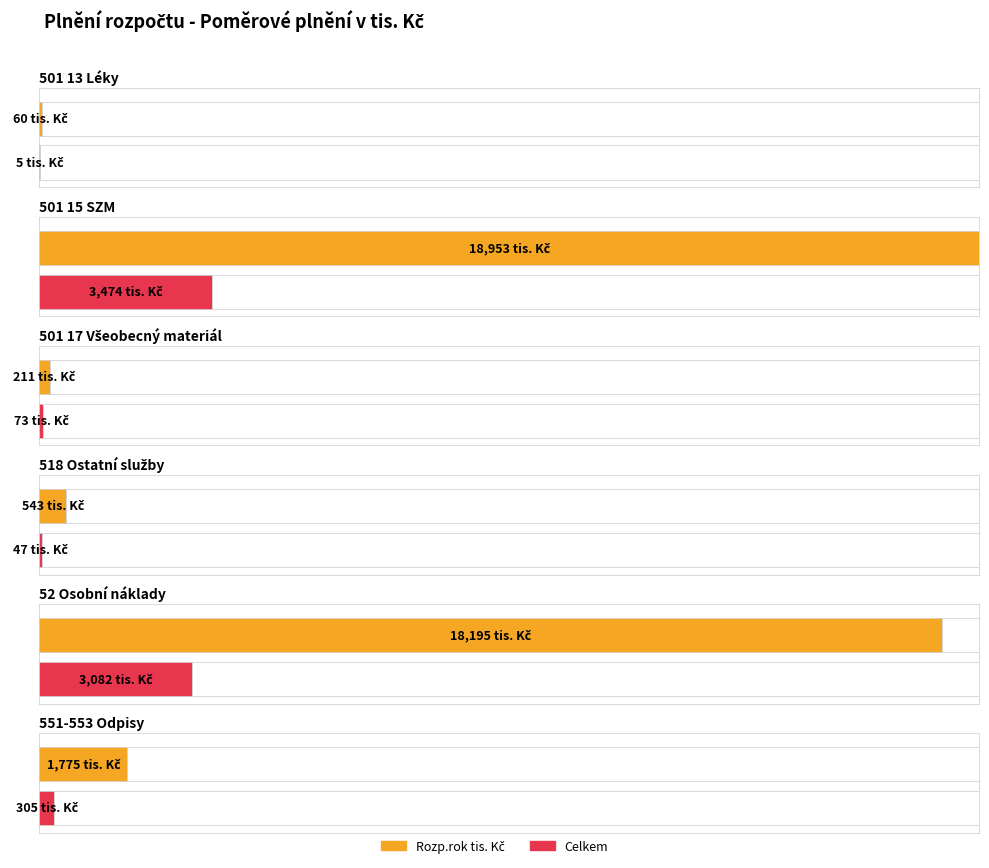

The Rozp.rok tis. Kč series shows 34013.4 at 501 15 SZM. True or false?

False